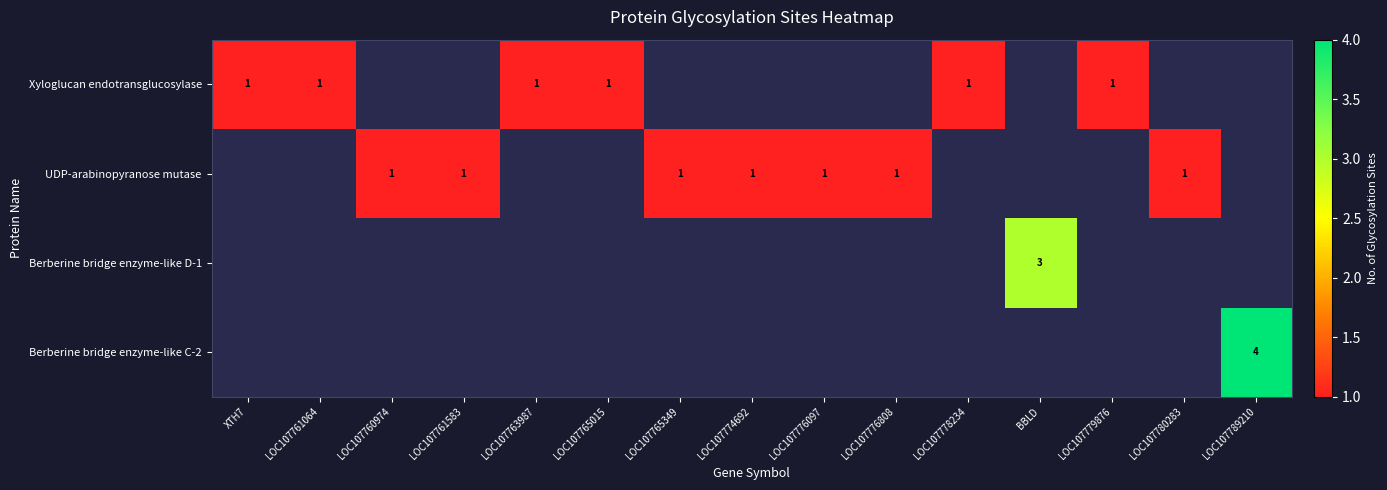

Is it true that Xyloglucan endotransglucosylase equals 1 at LOC107779876?

True